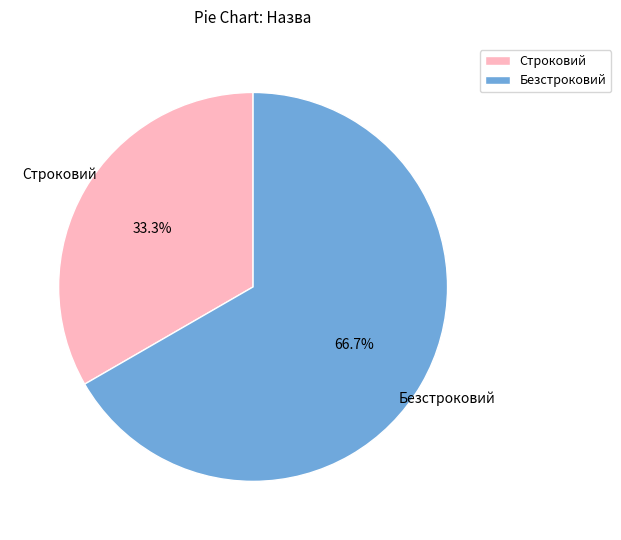

The Безстроковий slice represents 58% of the pie. True or false?

False